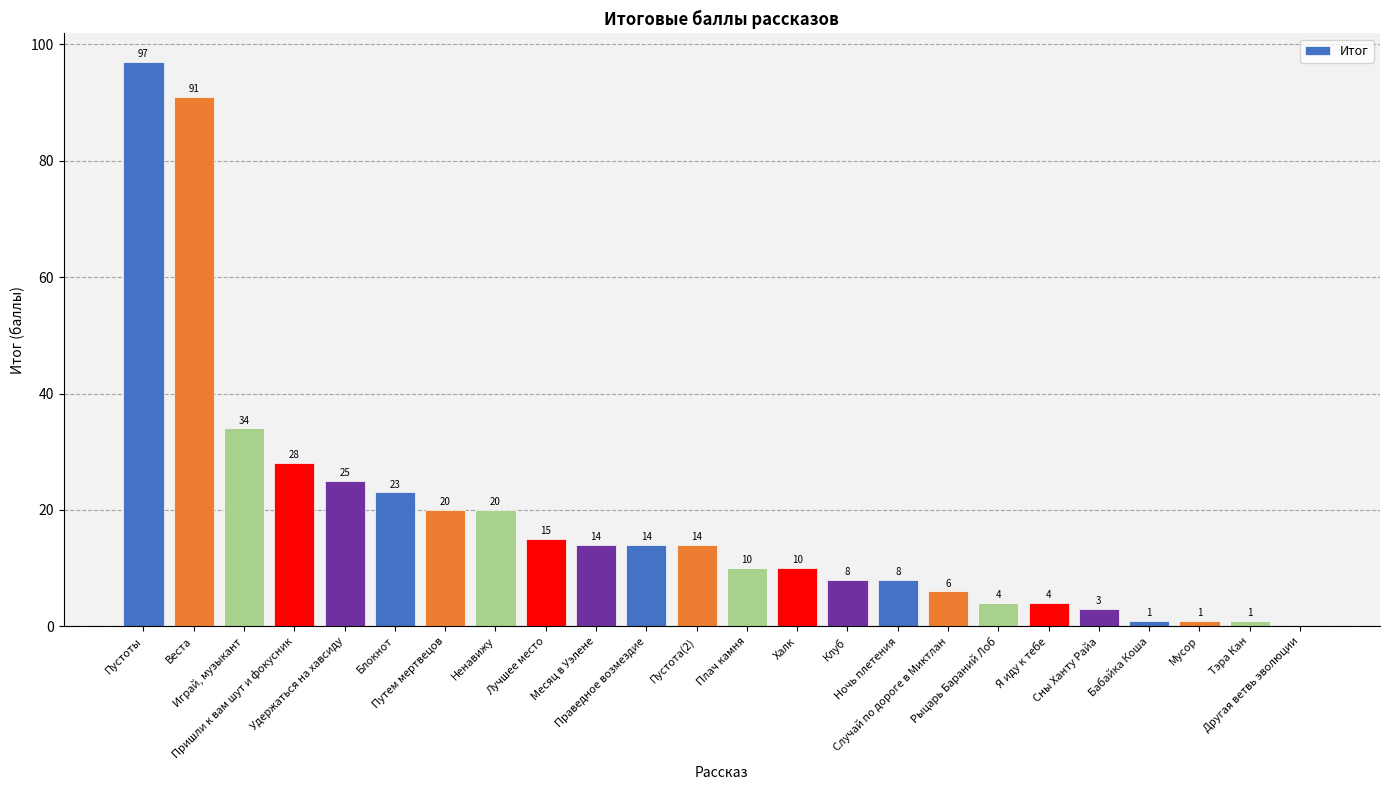

What is the sum of all values?

451